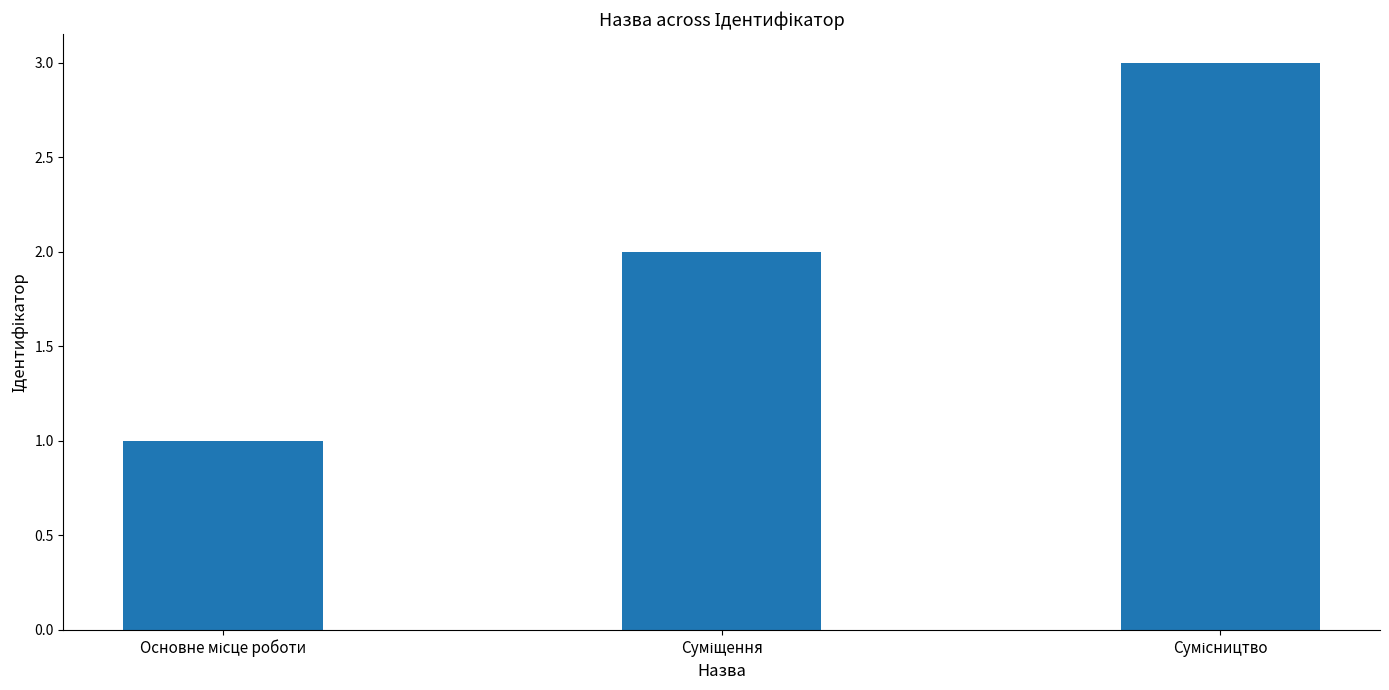

What is the sum of all values?

6